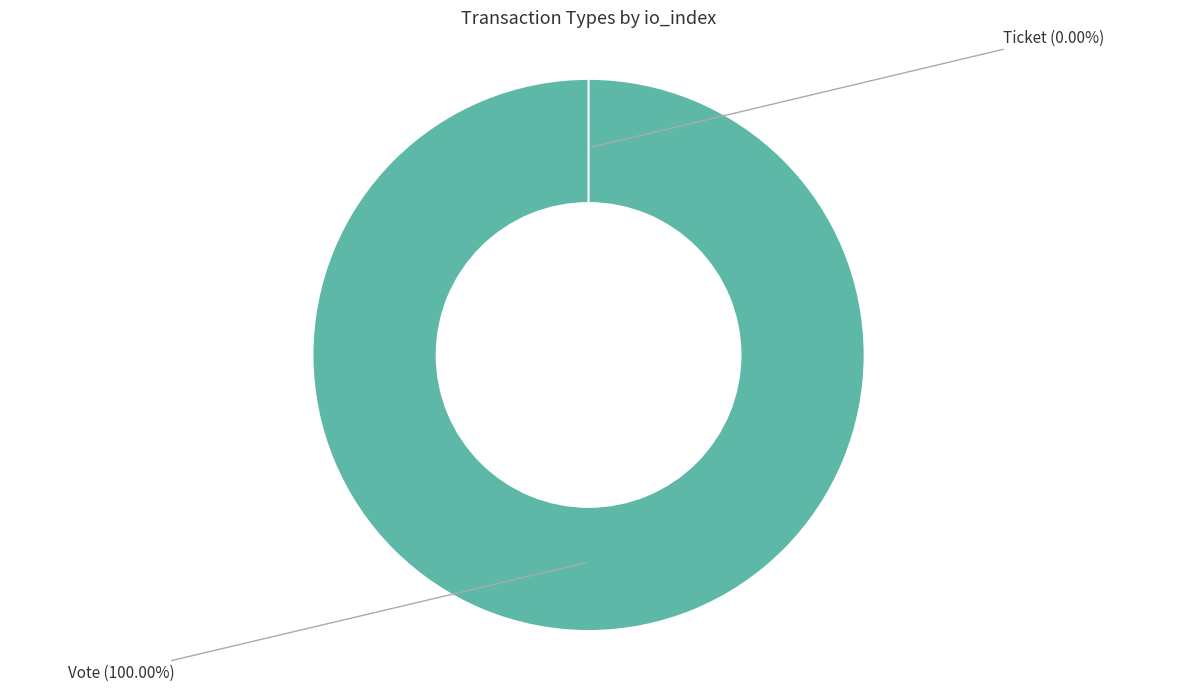

Is there any slice that represents more than half of the pie?

Yes